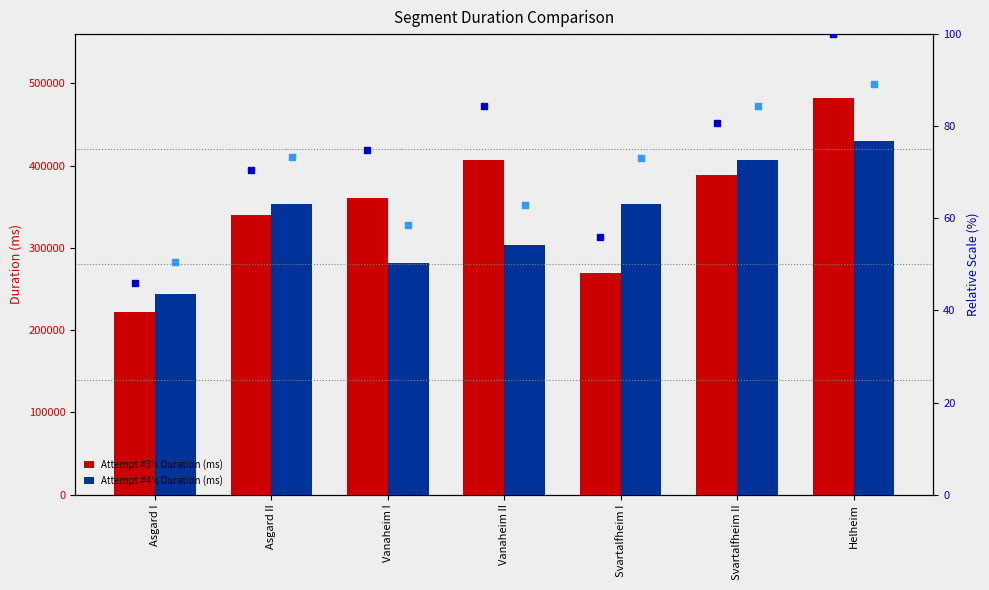

What is the difference between the second highest and minimum values in the Attempt #3's Duration (ms) series?

185183